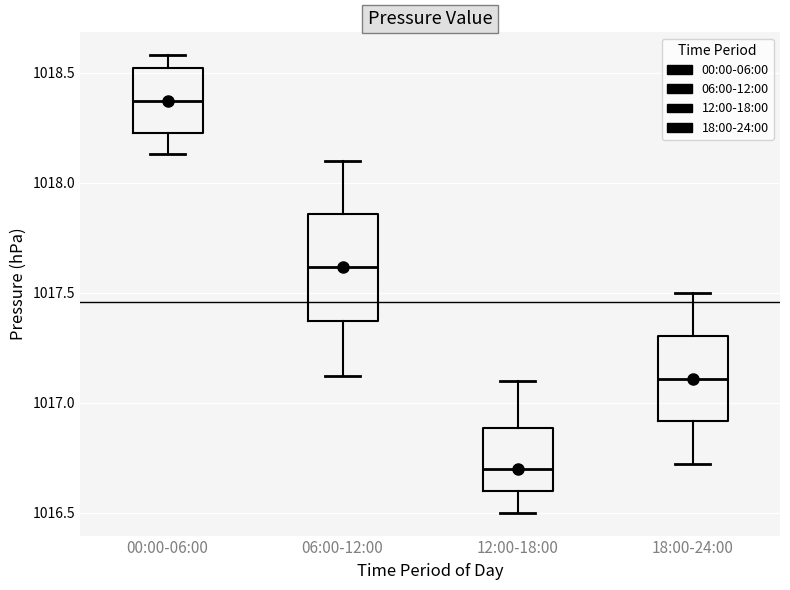

Which box's median line is the lowest?

12:00-18:00